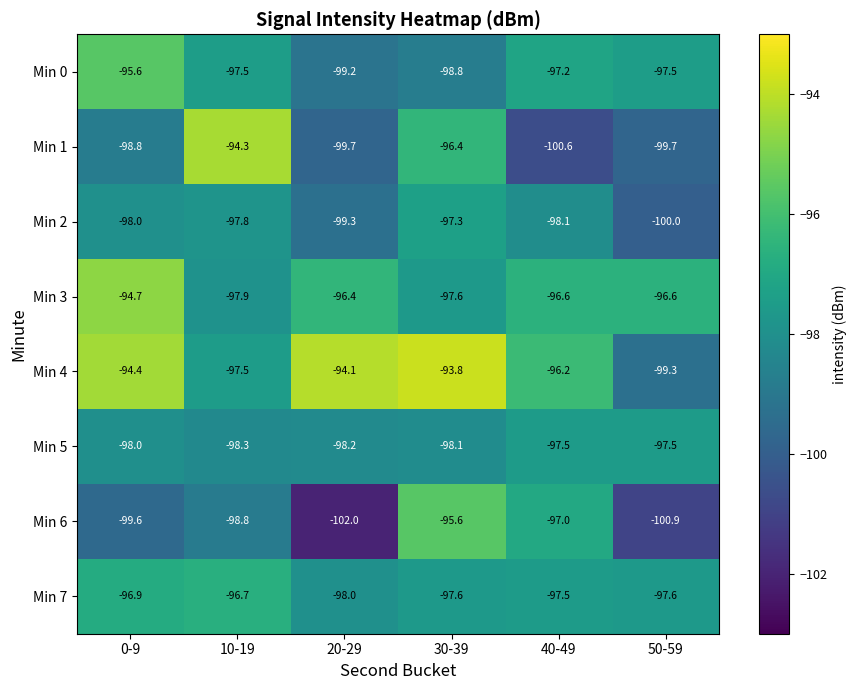

Is it true that Min 3 equals -158.9 at 30-39?

False